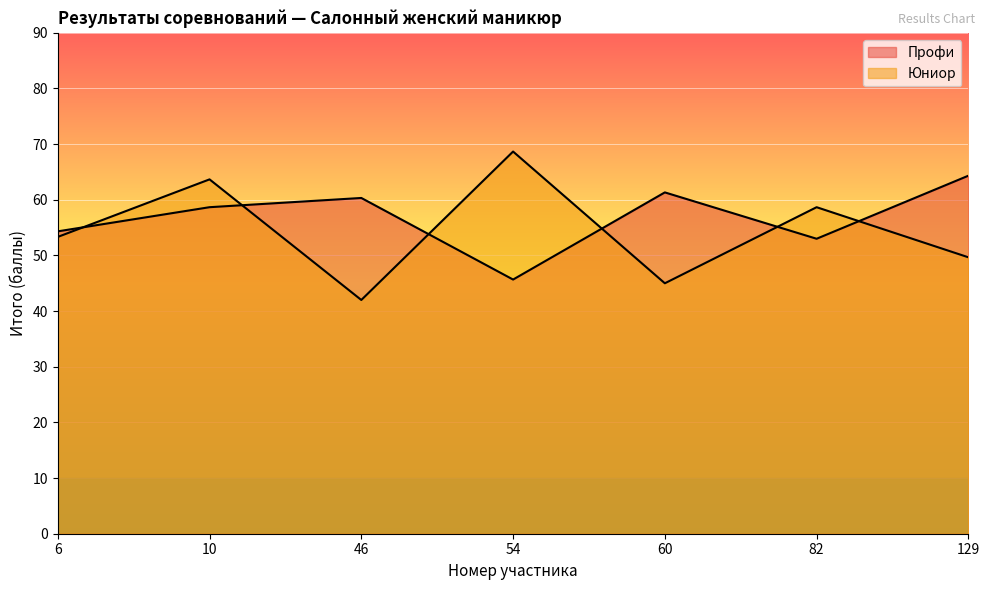

Which series has the widest spread of values?

Юниор